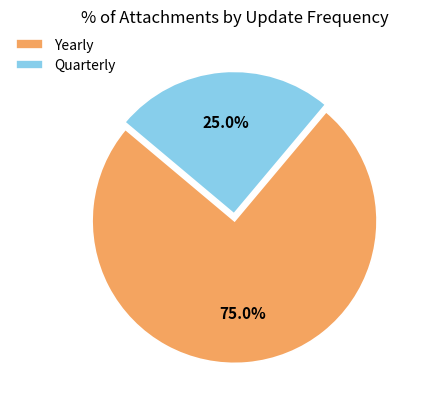

To the nearest percent, what is the difference between the largest and smallest slice percentages?

50%